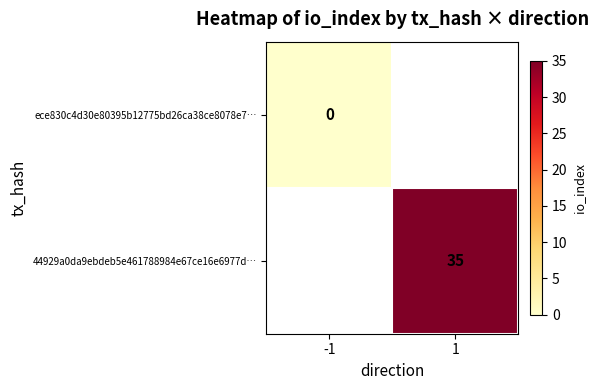

The ece830c4d30e80395b12775bd26ca38ce8078e7… series shows 0.0 at -1. True or false?

True